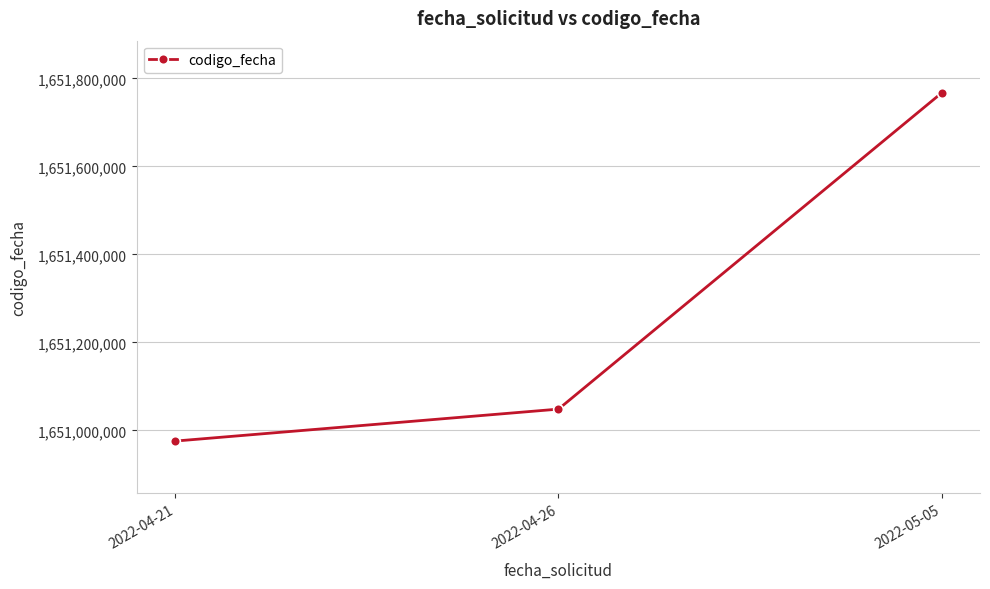

Does the chart display data point markers on the line(s)?

Yes